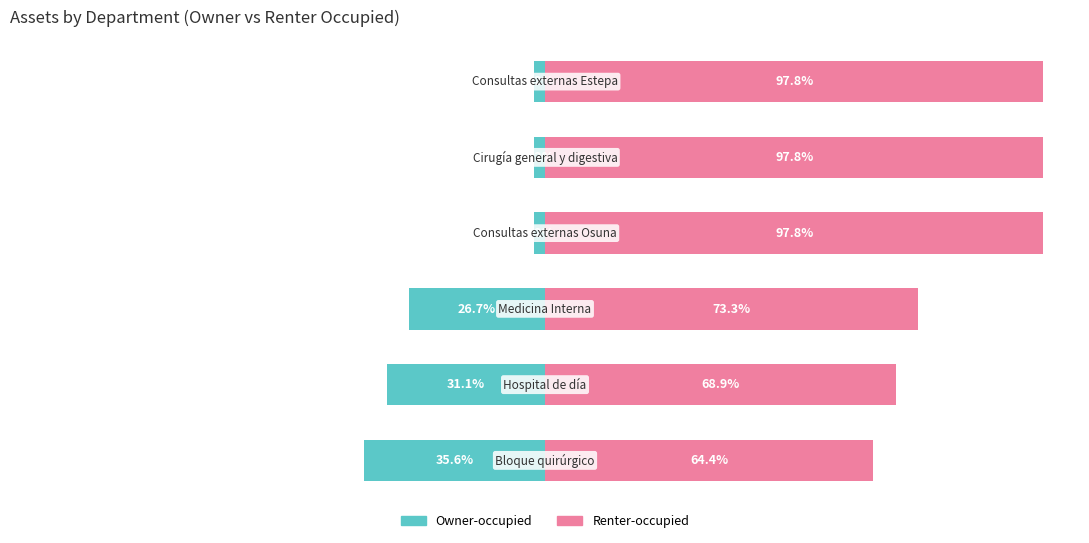

What is the value of the Owner-occupied bar at the 5th from the left?

-2.2